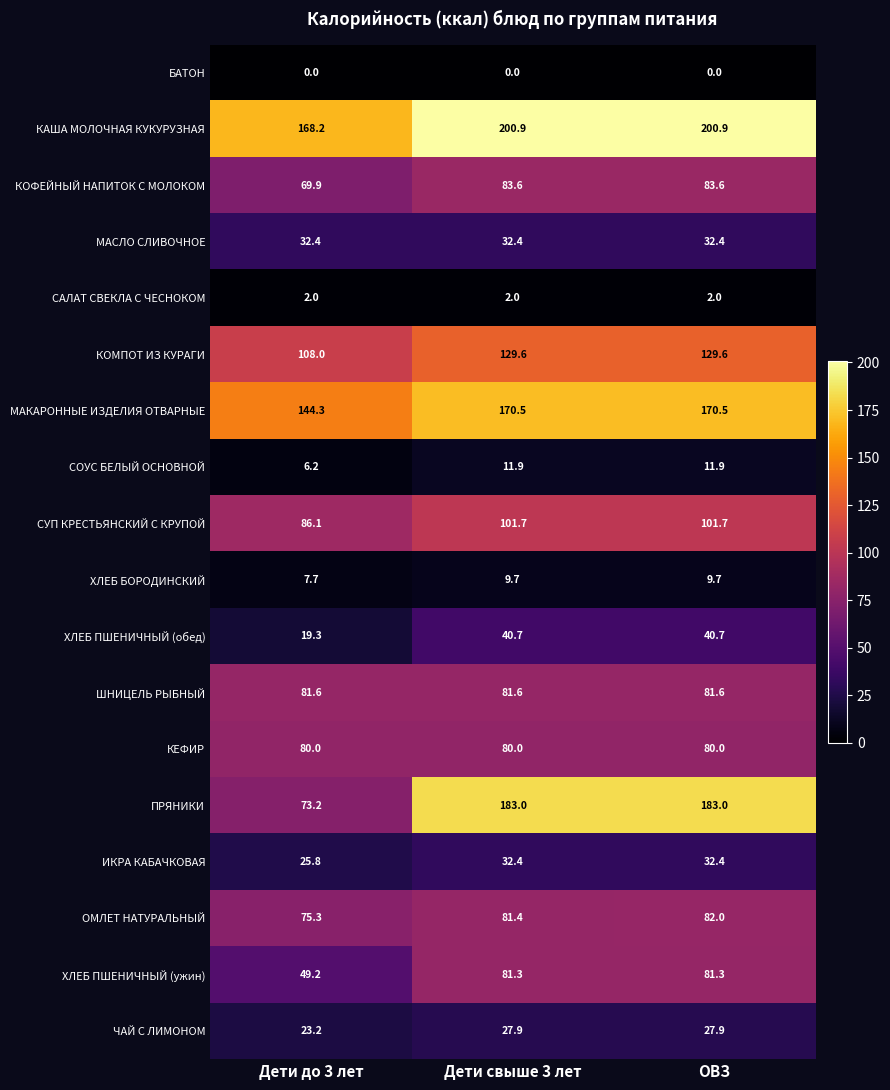

The value of МАКАРОННЫЕ ИЗДЕЛИЯ ОТВАРНЫЕ at Дети до 3 лет is 144.3. True or false?

True